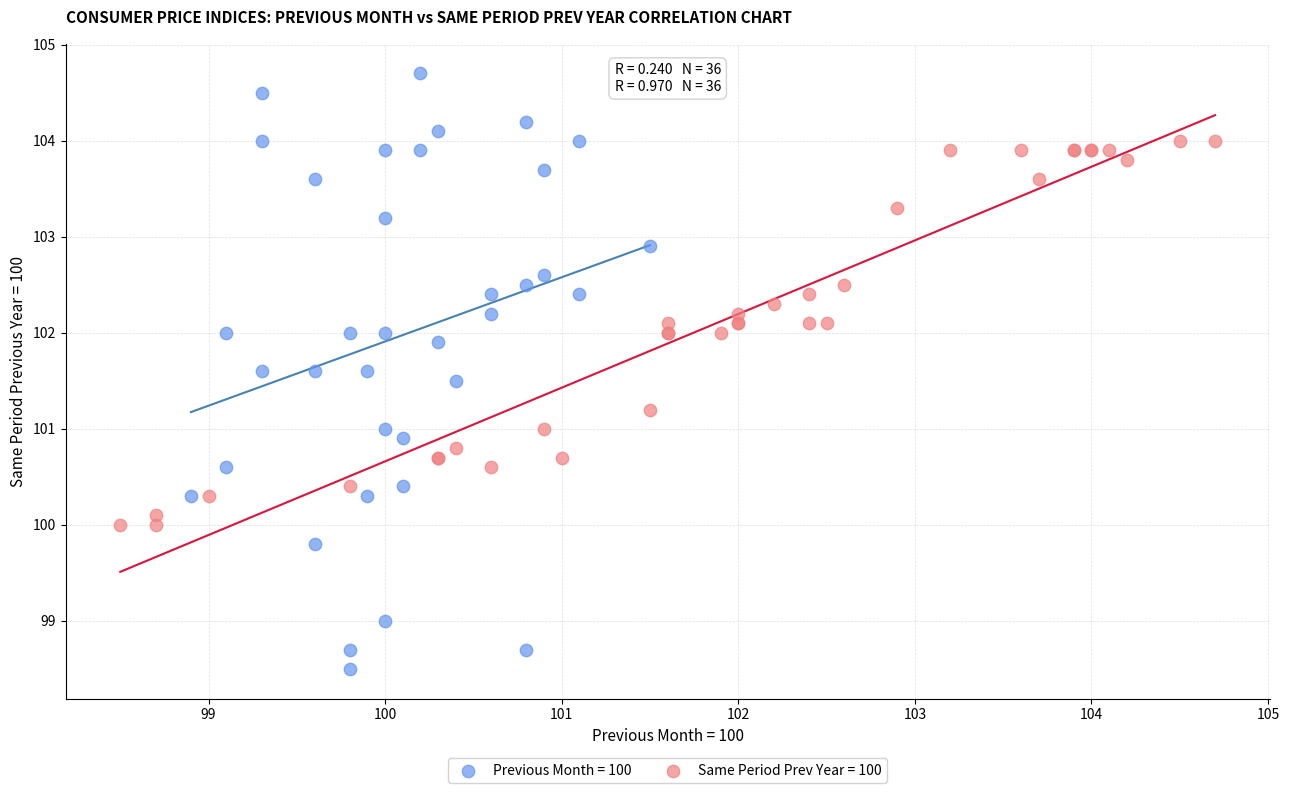

Which series reaches the minimum Y coordinate?

Previous Month = 100